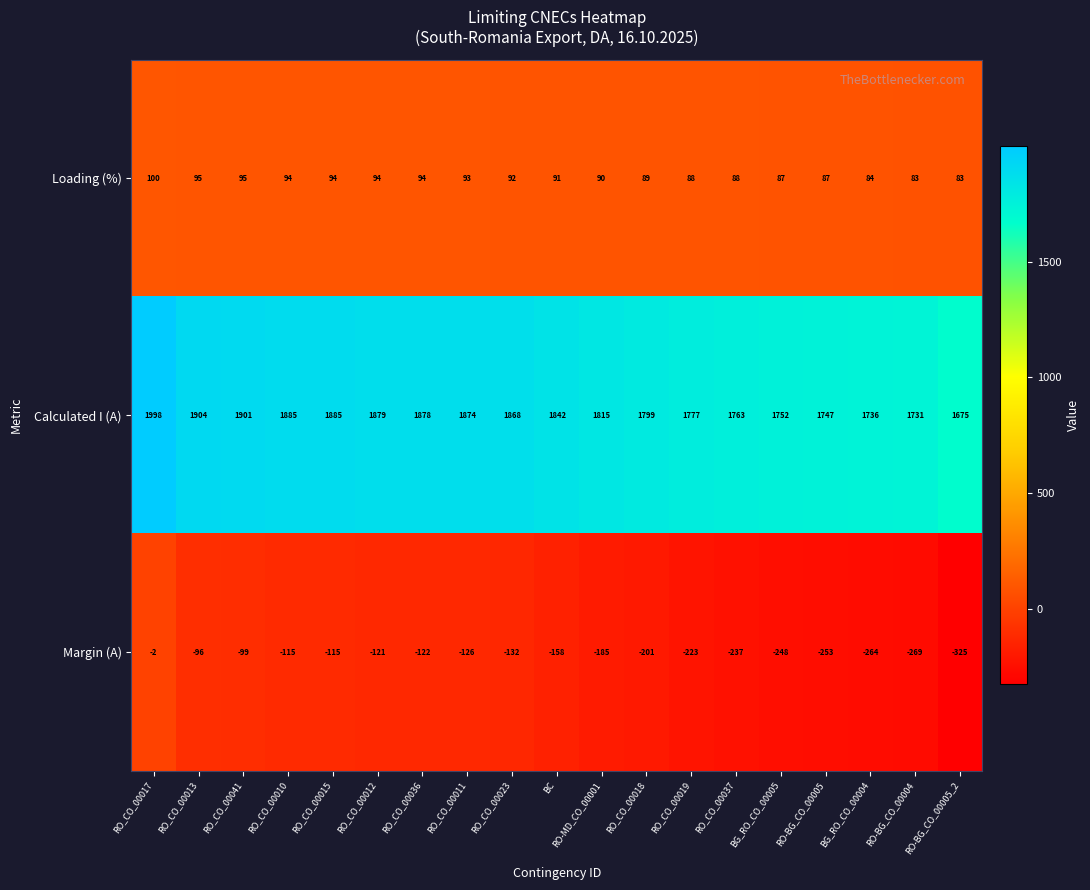

What is the total value across all series at RO_CO_00019?

1642